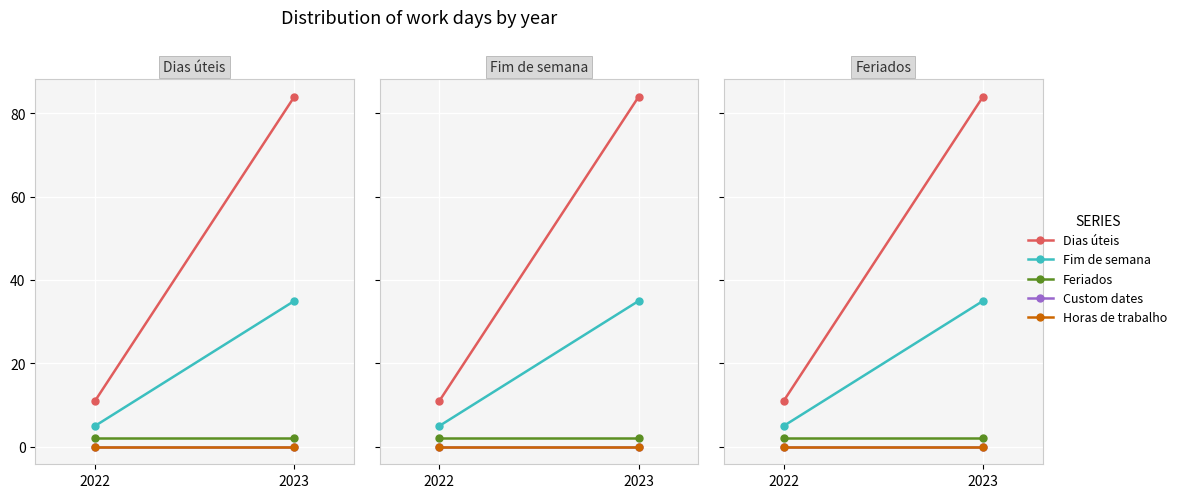

Count the number of categories in the chart.

2